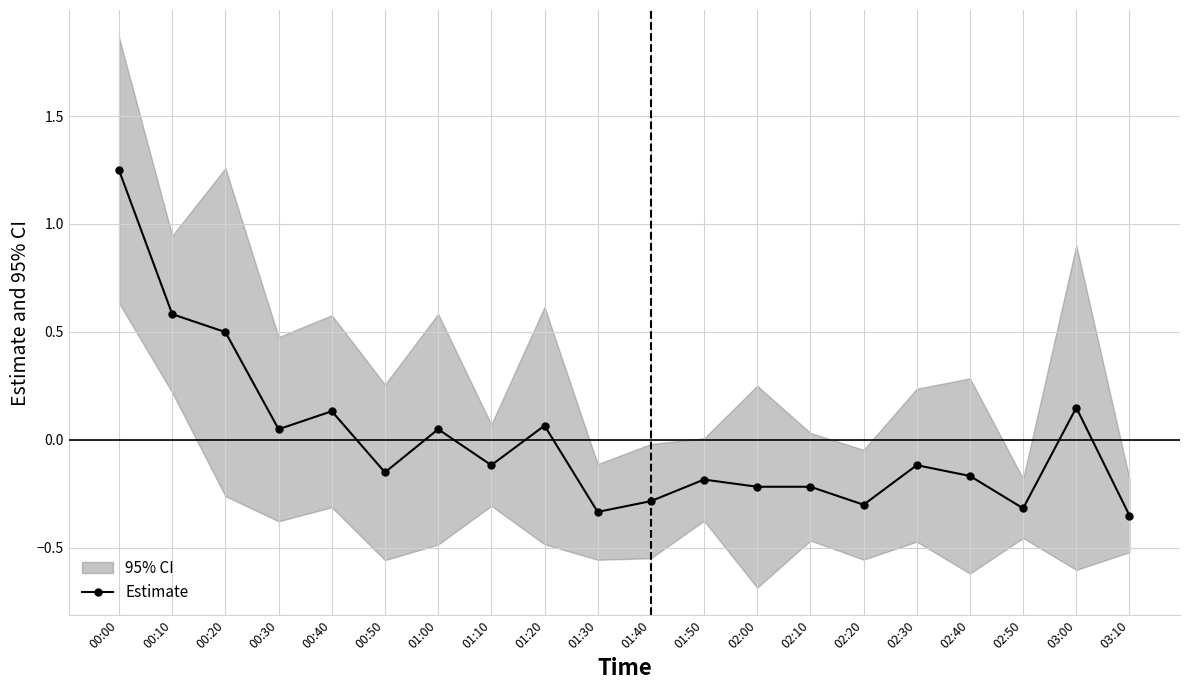

What is the approximate value at 00:10?

0.6